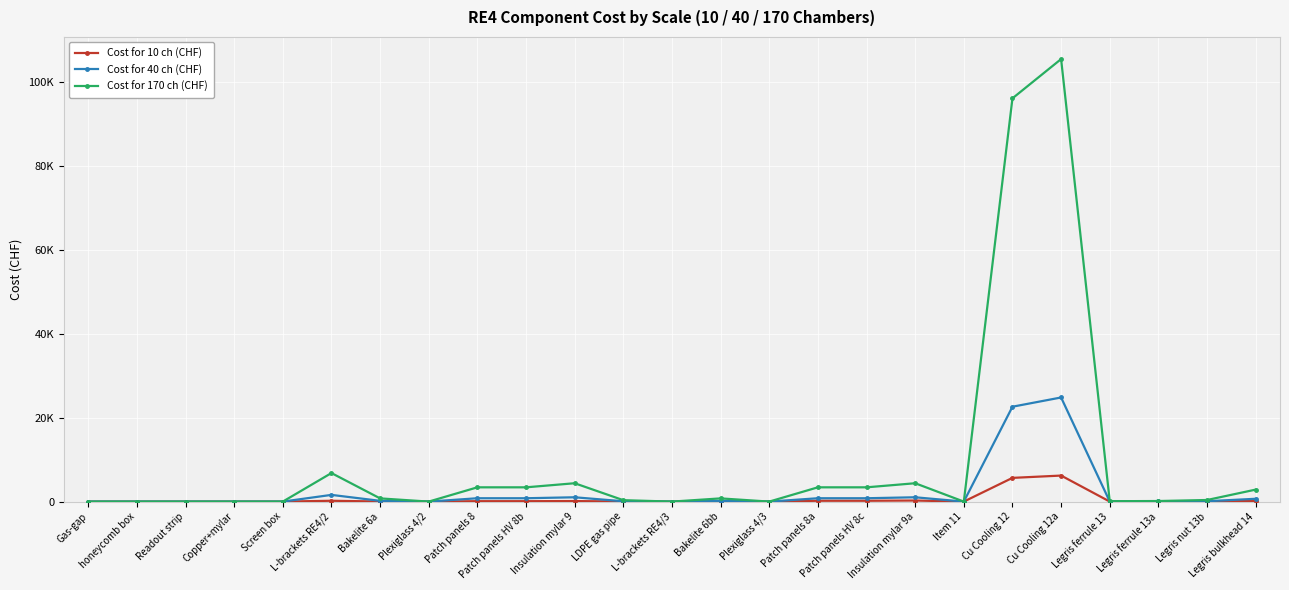

What is the sum of the Cost for 40 ch (CHF) values at Bakelite 6bb and L-brackets RE4/3?

180.0